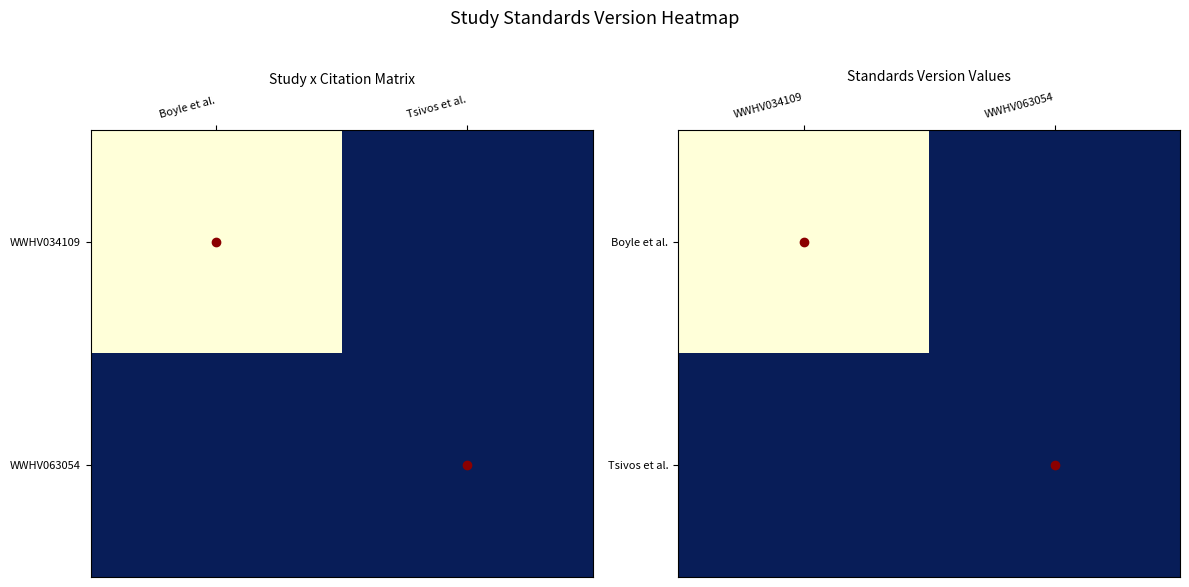

Which series changed the most between WWHV034109 and WWHV063054?

Boyle et al.